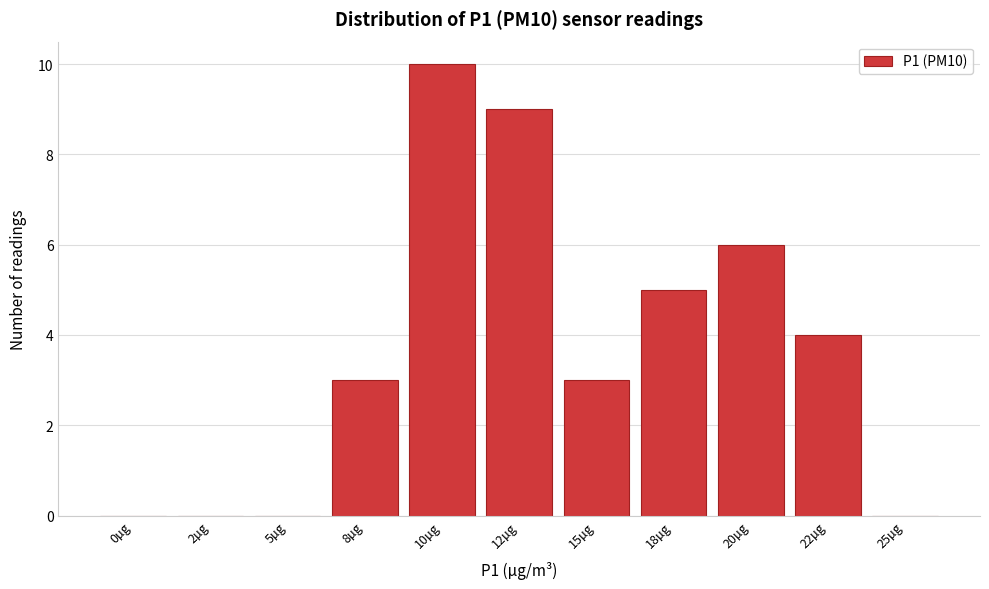

Reading right to left, transcribe all the data shown in this chart.

25µg=0	22µg=4	20µg=6	18µg=5	15µg=3	12µg=9	10µg=10	8µg=3	5µg=0	2µg=0	0µg=0